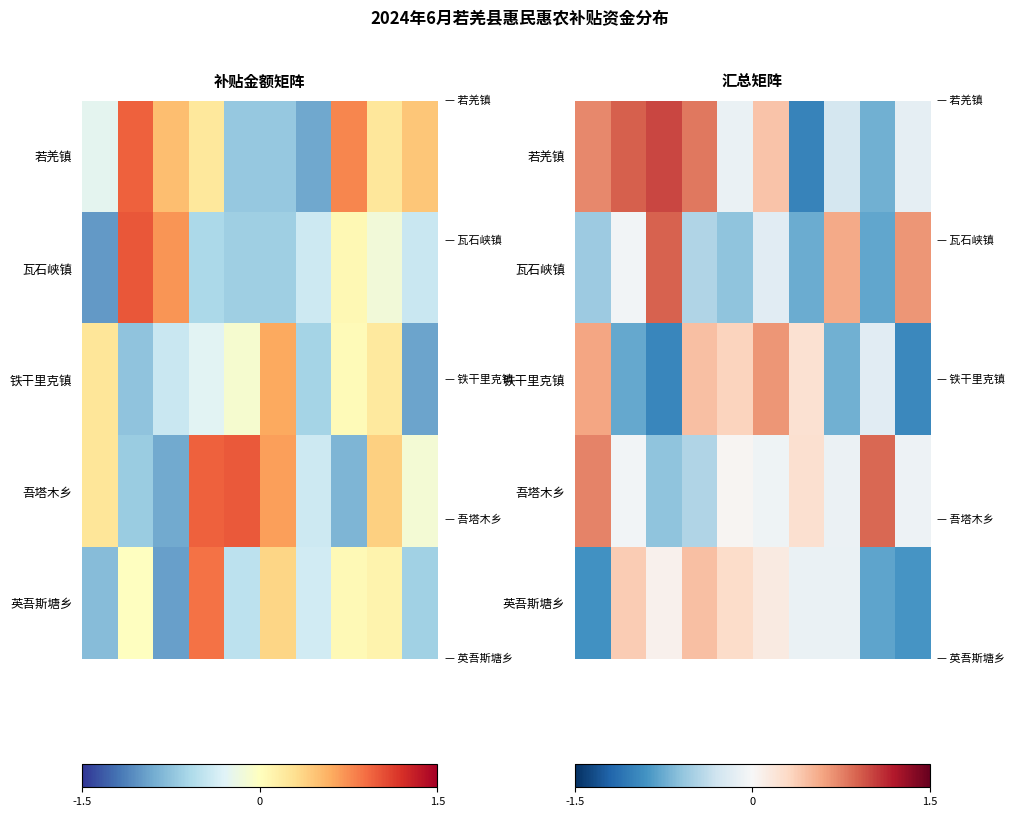

At which category is the sum across all series the highest?

5